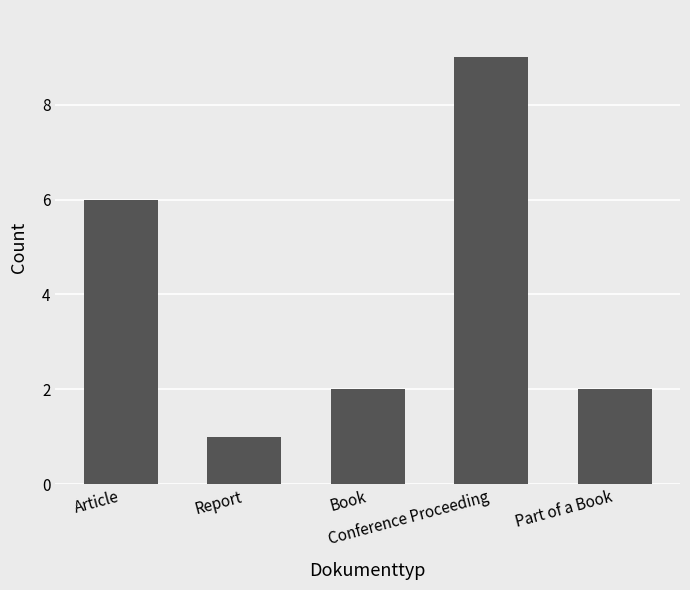

How many bars are there in total?

5